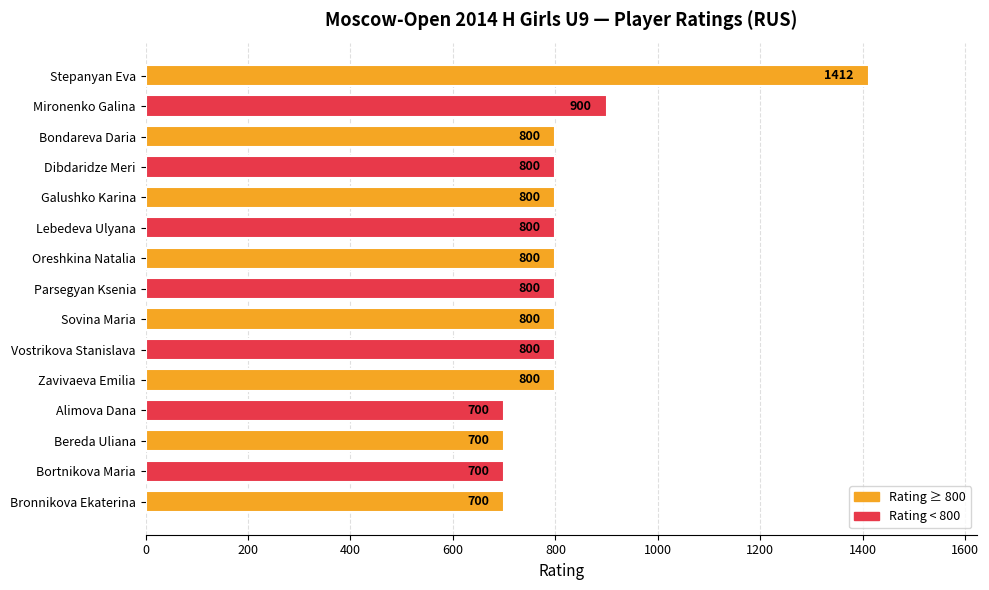

Count the number of data series in this chart.

1